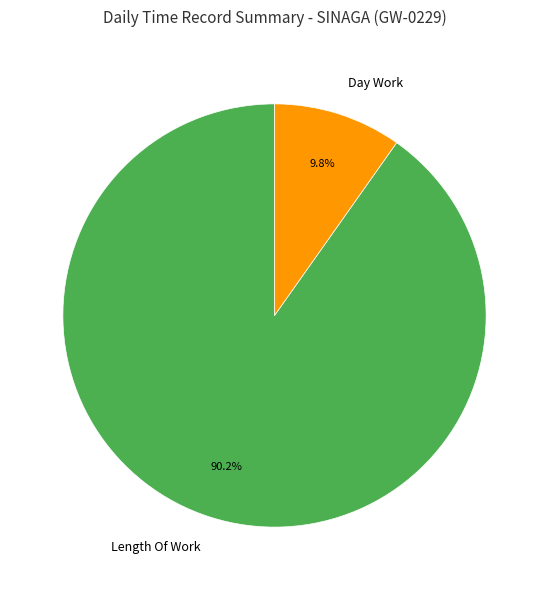

Approximately how many times larger is the value at Length Of Work compared to Day Work?

9.2